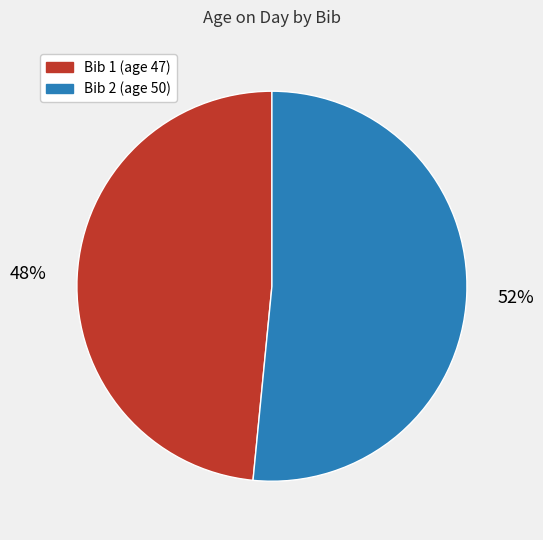

Approximately how many times larger is the value at Bib 1 (age 47) compared to Bib 2 (age 50)?

0.9